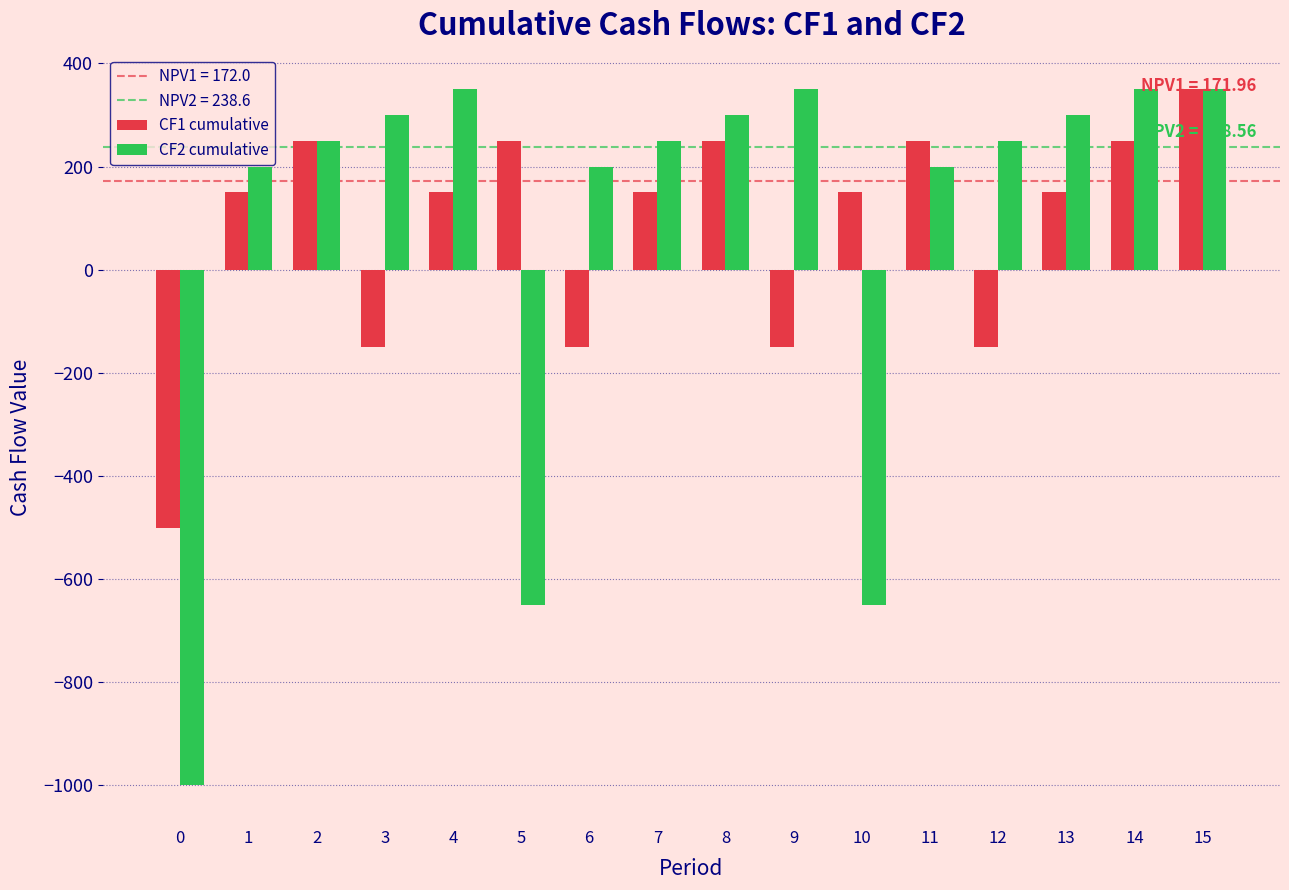

At how many categories does at least one series exceed 45?

15